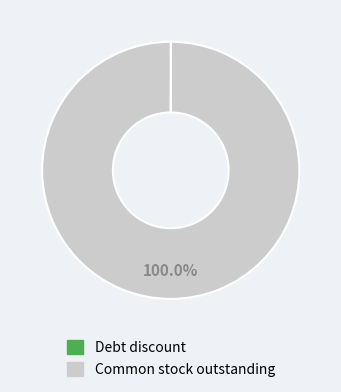

Does any single category account for the majority?

Yes